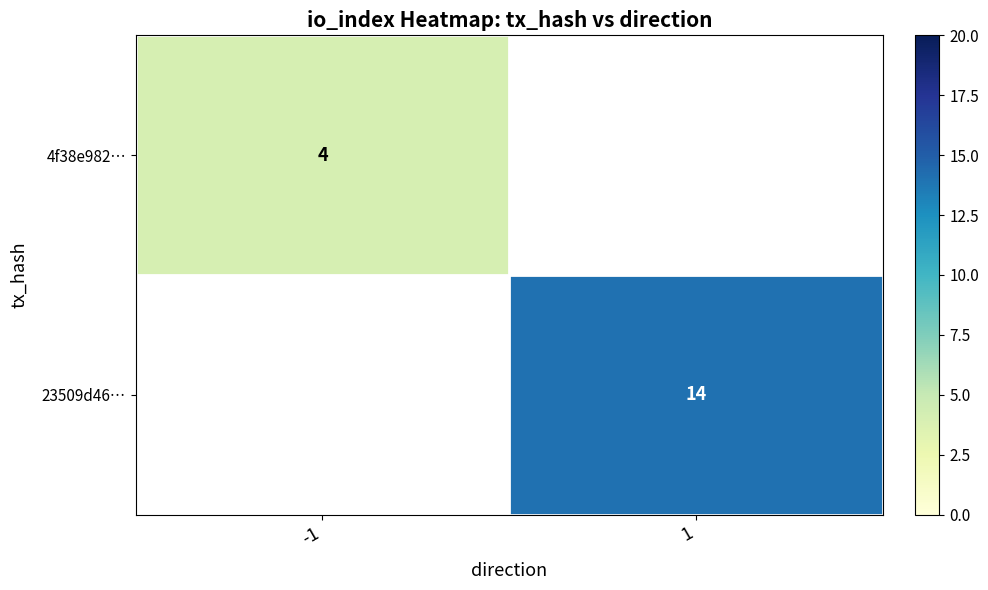

The 23509d46… series shows 22 at 1. True or false?

False